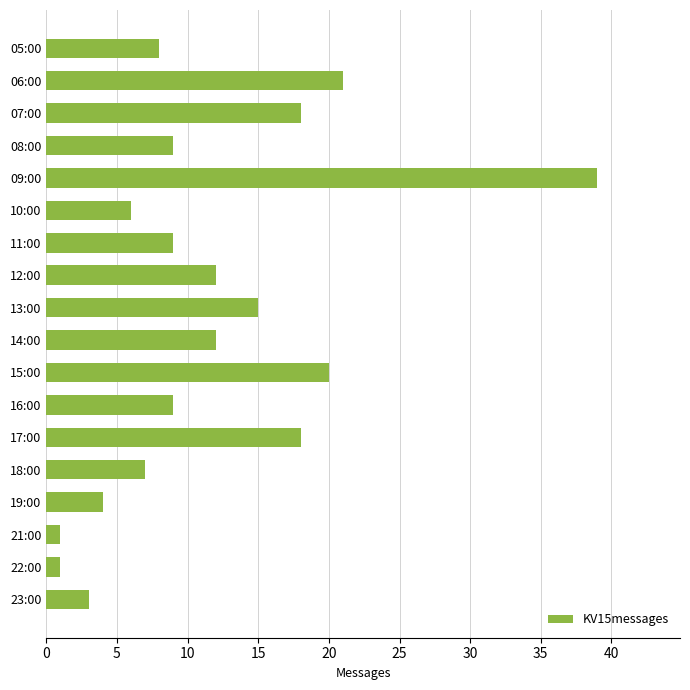

What is the difference between the second highest and second lowest values?

20